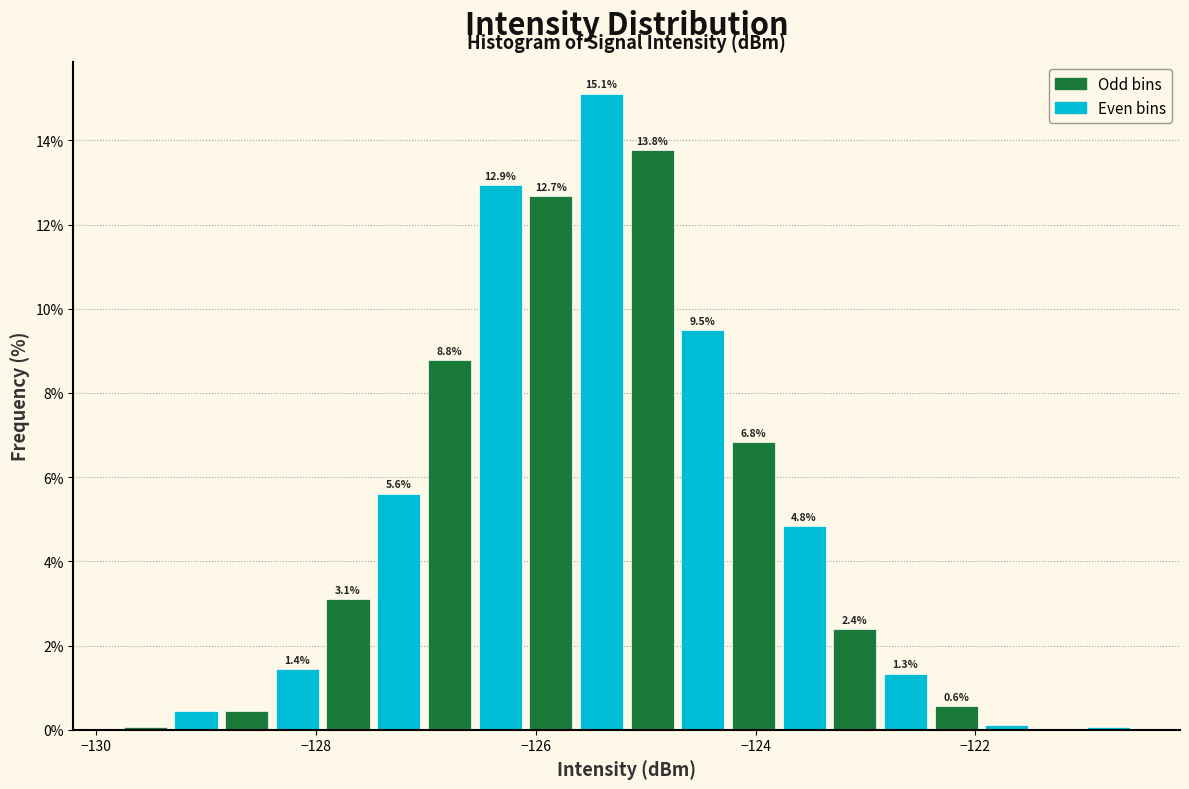

Read against the x-axis, roughly where is the centre of the tallest bar?

-125.4